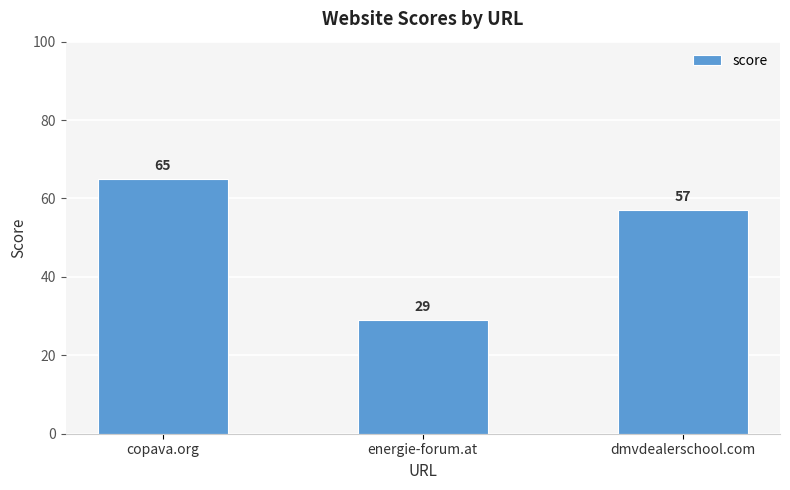

List the labels in order of value, smallest first.

energie-forum.at, dmvdealerschool.com, copava.org